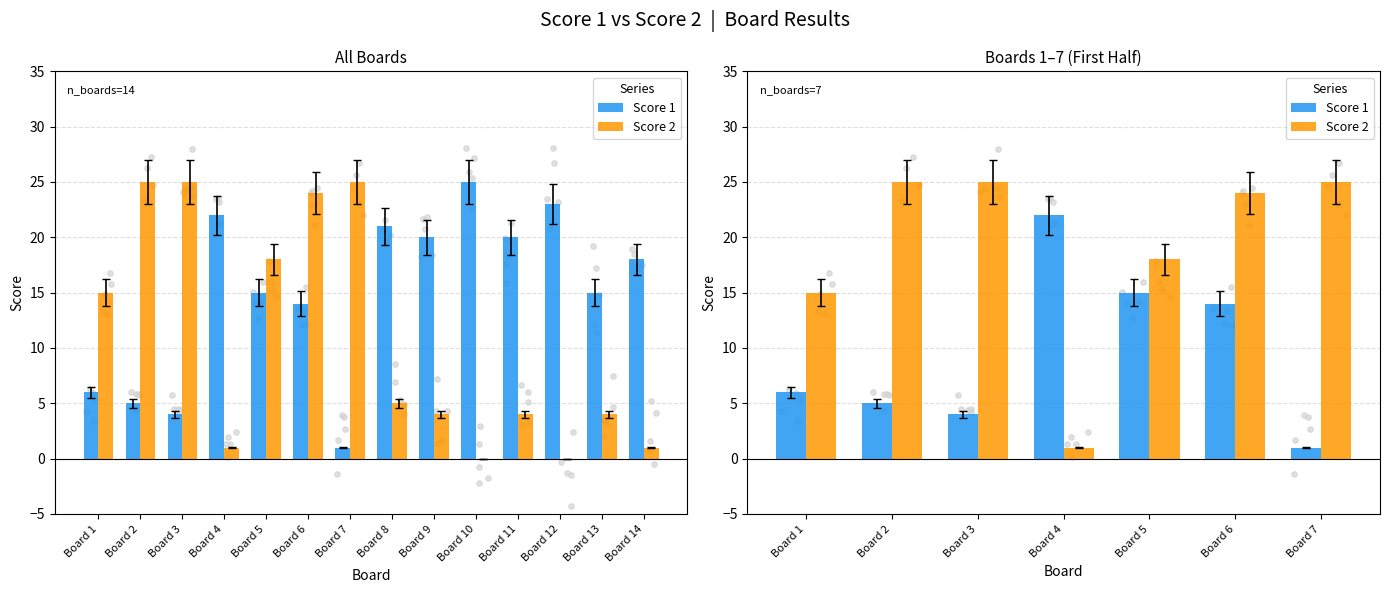

At how many categories does at least one series exceed 21?

5